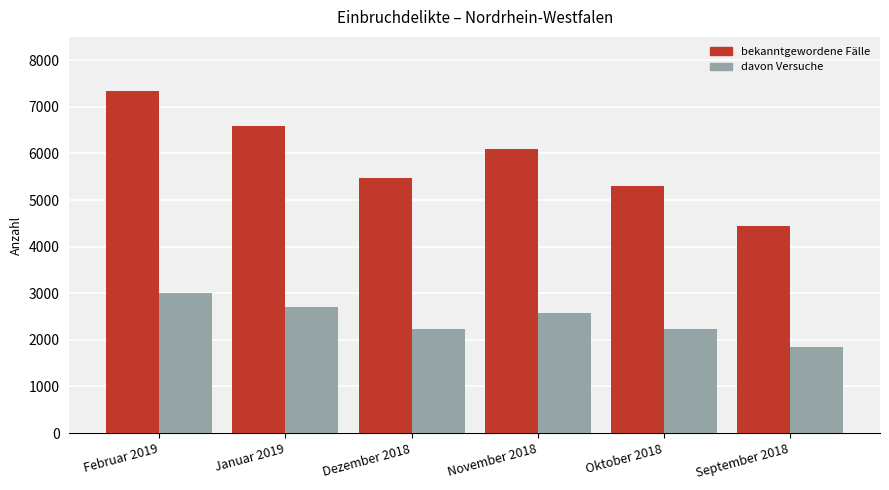

At which category does the chart reach its minimum across all series?

September 2018